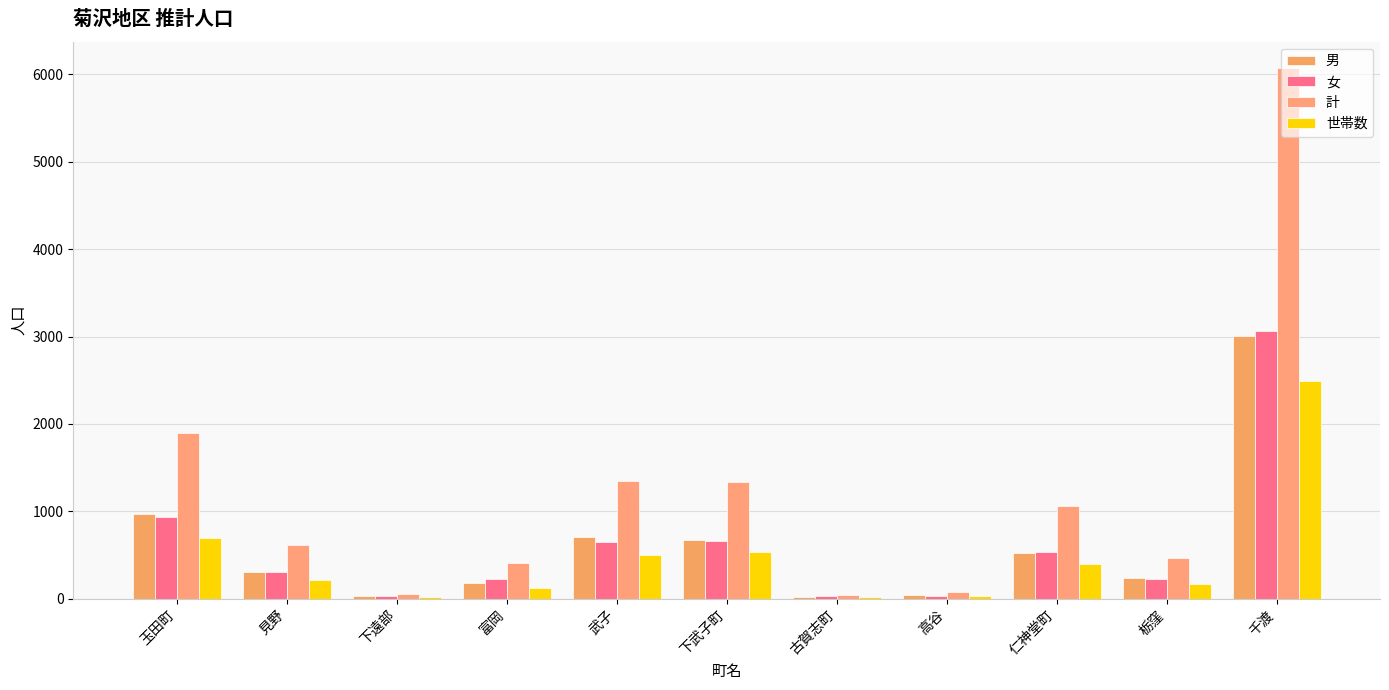

Where does the 女 series first go above 308?

玉田町